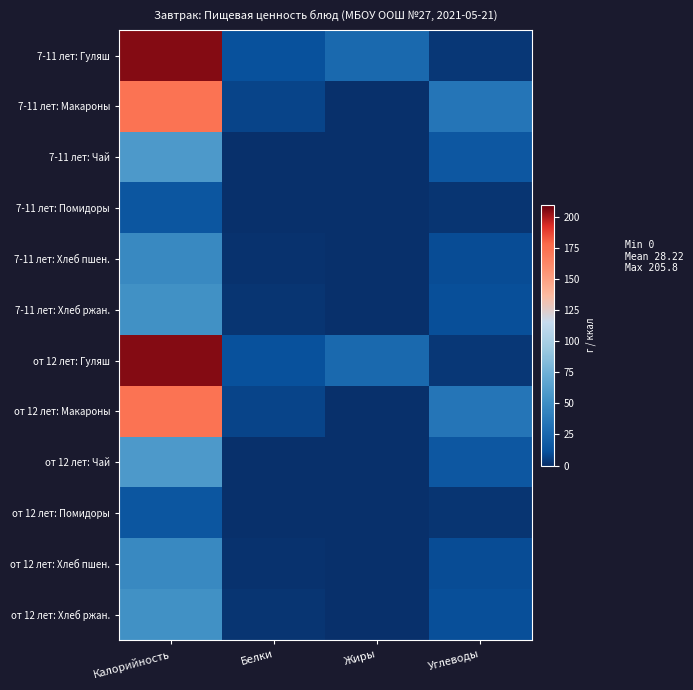

How many distinct data groups are displayed?

12